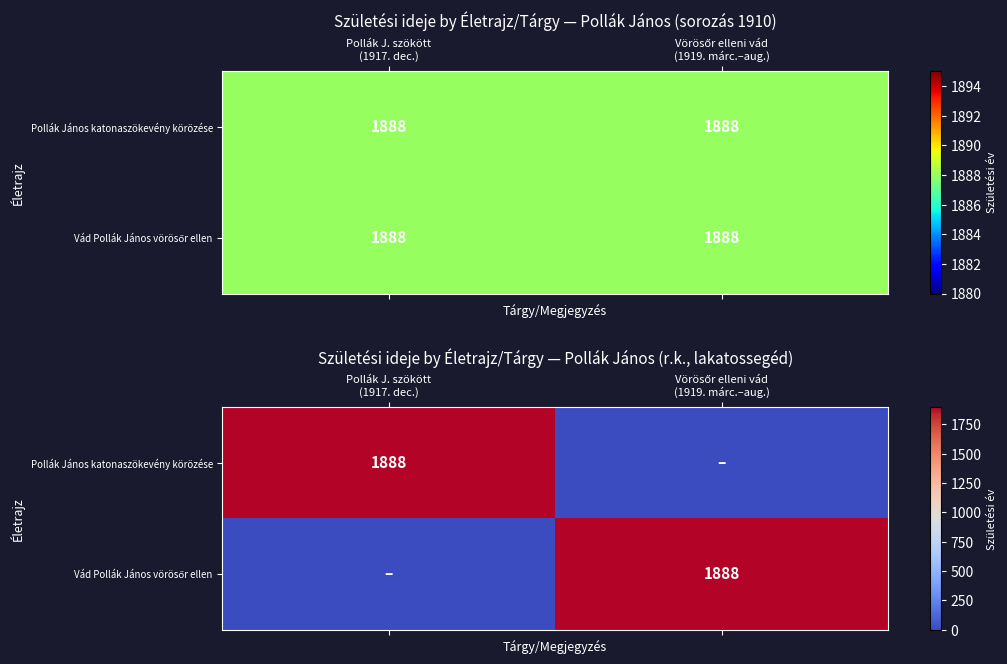

Is it true that Vád Pollák János vörösőr ellen equals 3090 at Vörösőr elleni vád (1919. márc.–aug.)?

False